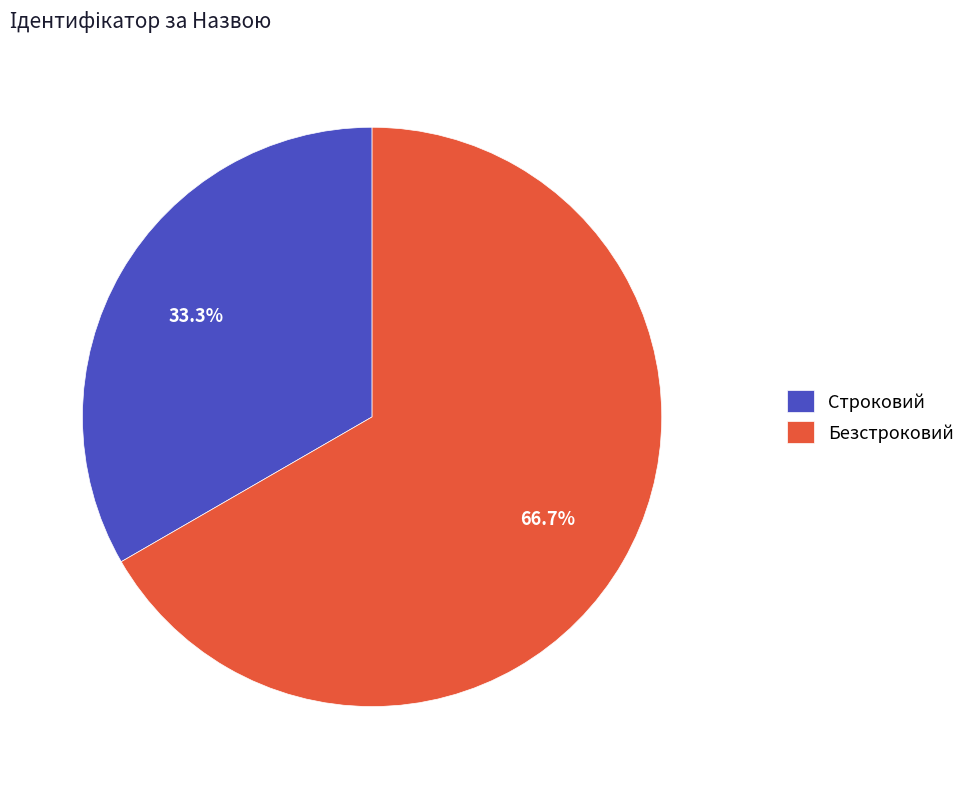

Does Безстроковий represent more than half of the total?

Yes